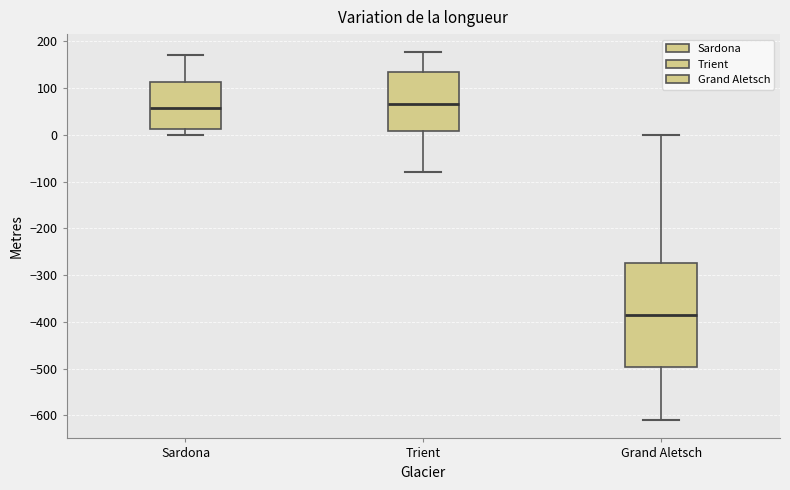

Reading left to right, read every box against the y-axis: the position of its median line, the range the box covers, and the ends of its whiskers. The values are not printed on the chart, so give them approximately, as read against the axis.

Sardona: median 60, box 10 to 110, whiskers 0 to 170
Trient: median 70, box 10 to 140, whiskers -80 to 180
Grand Aletsch: median -380, box -500 to -270, whiskers -610 to 0